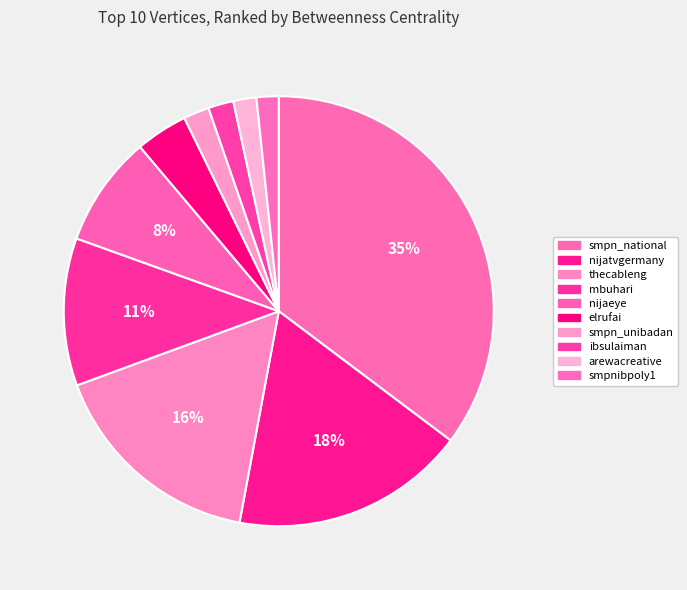

What percentage is the smpn_national slice, to the nearest percent?

35%